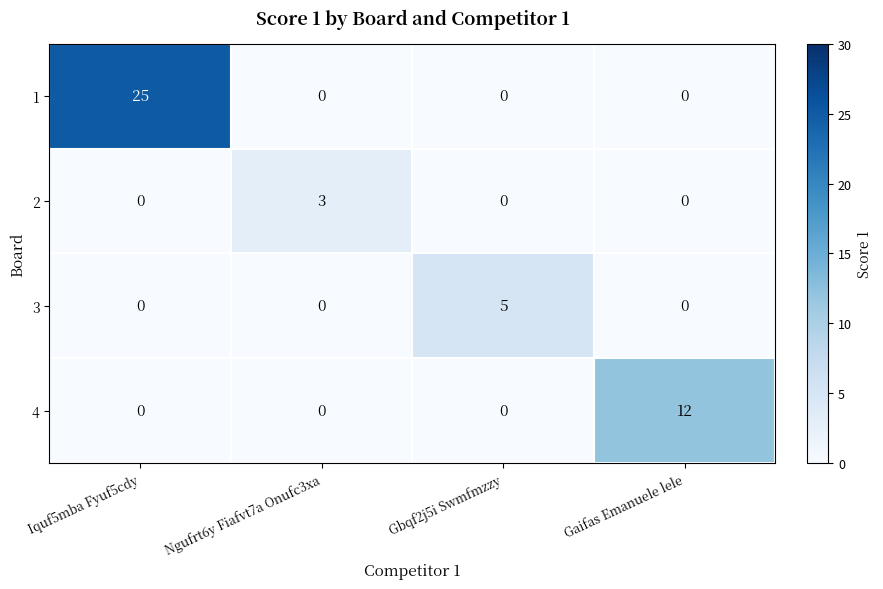

What is the spread (max minus min) of values at Gbqf2j5i Swmfmzzy?

5